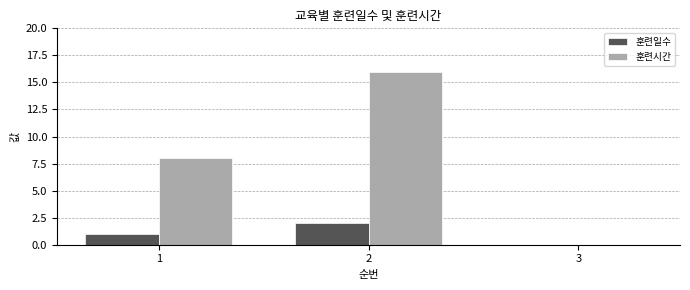

The value of 훈련시간 at 1 is 14. True or false?

False